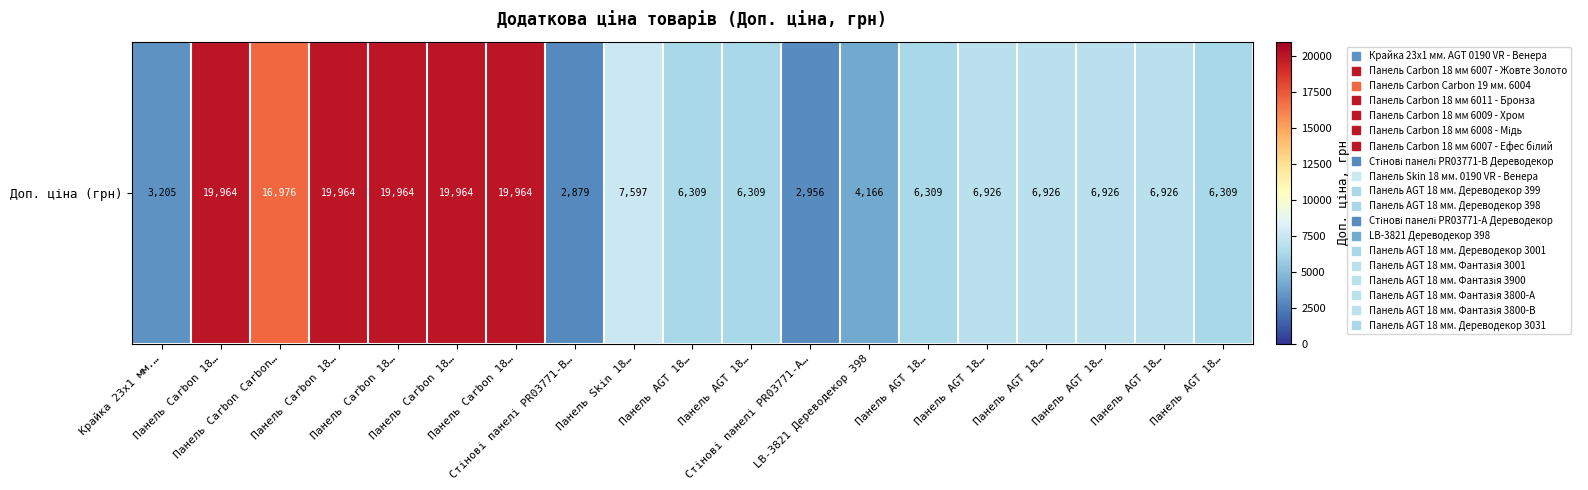

At which label is the value closest to 11421?

Панель Skin 18…